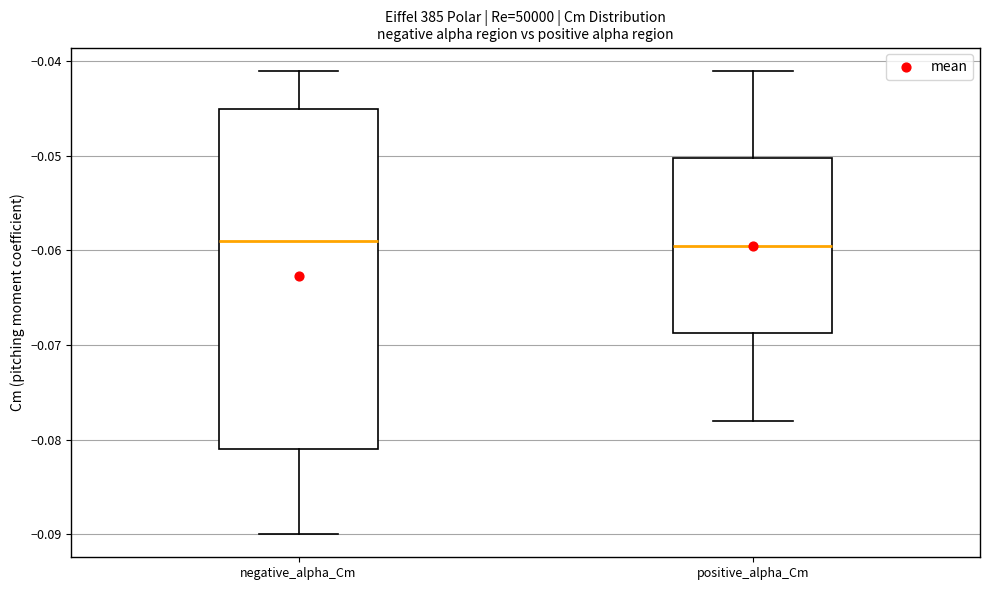

Where does the lower whisker of the box for positive_alpha_Cm end on the y-axis? The values are not printed on the chart, so give them approximately, as read against the axis.

-0.078